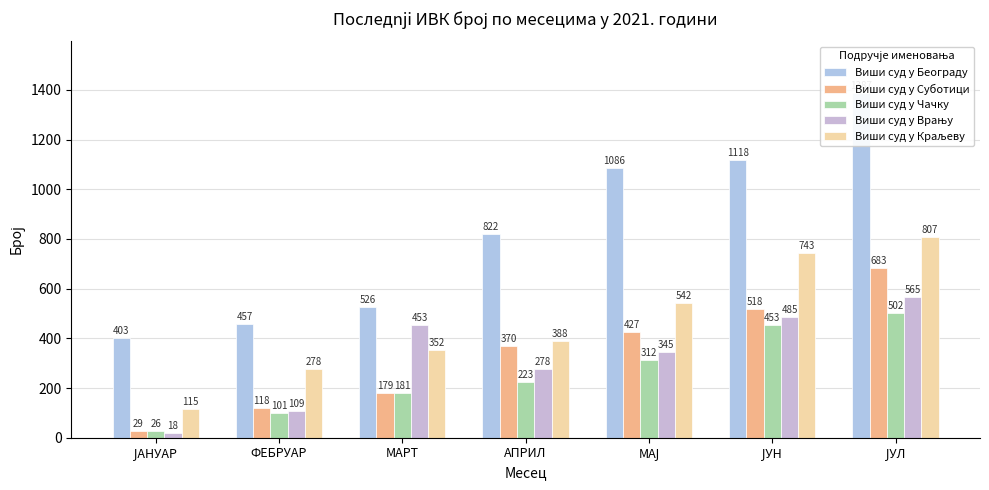

True or false: Виши суд у Београду has a value of 465 at АПРИЛ.

False